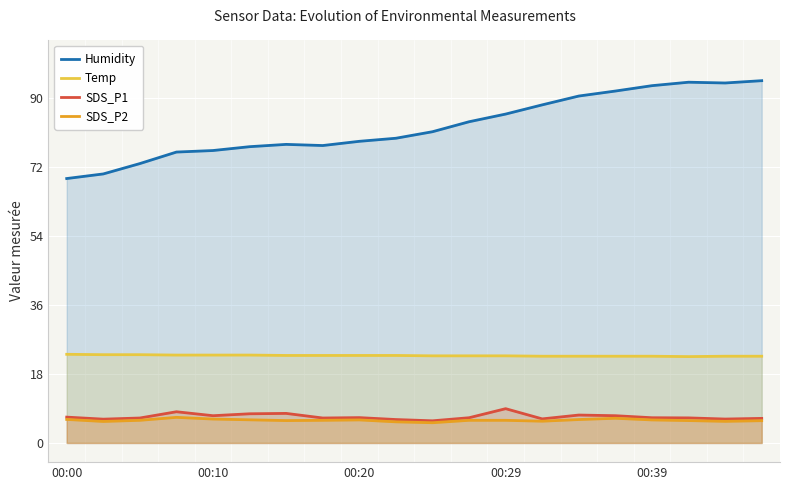

Reading left to right, transcribe all the data shown in this chart.

Humidity: 68.9	70.1	72.8	75.8	76.2	77.2	77.8	77.5	78.6	79.4	81.1	83.7	85.7	88.1	90.4	91.7	93.1	94.0	93.8	94.4
Temp: 23.1	23.0	23.0	22.9	22.9	22.9	22.8	22.8	22.8	22.8	22.7	22.7	22.7	22.6	22.6	22.6	22.6	22.5	22.6	22.6
SDS_P1: 6.7	6.2	6.5	8.1	7.1	7.6	7.7	6.5	6.6	6.1	5.8	6.6	8.9	6.3	7.3	7.1	6.6	6.5	6.2	6.4
SDS_P2: 6.1	5.6	5.9	6.7	6.2	6.0	5.8	5.9	6.0	5.5	5.3	5.9	5.9	5.7	6.1	6.4	6.0	5.8	5.6	5.8